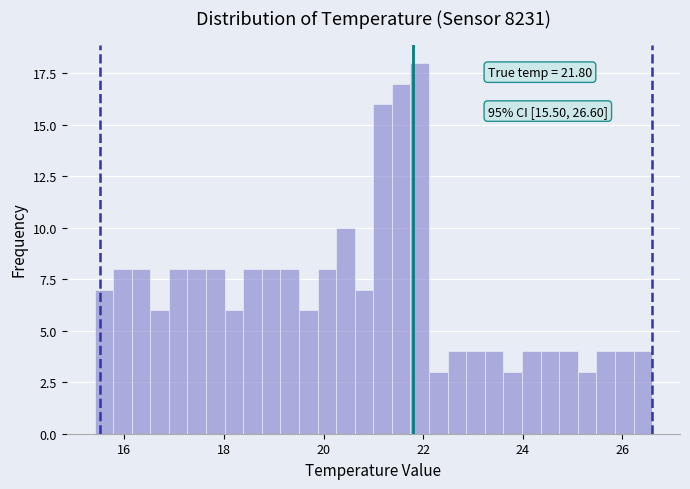

Around what value on the x-axis is the tallest bar? Give the approximate position of its centre, as read against the axis.

22.0